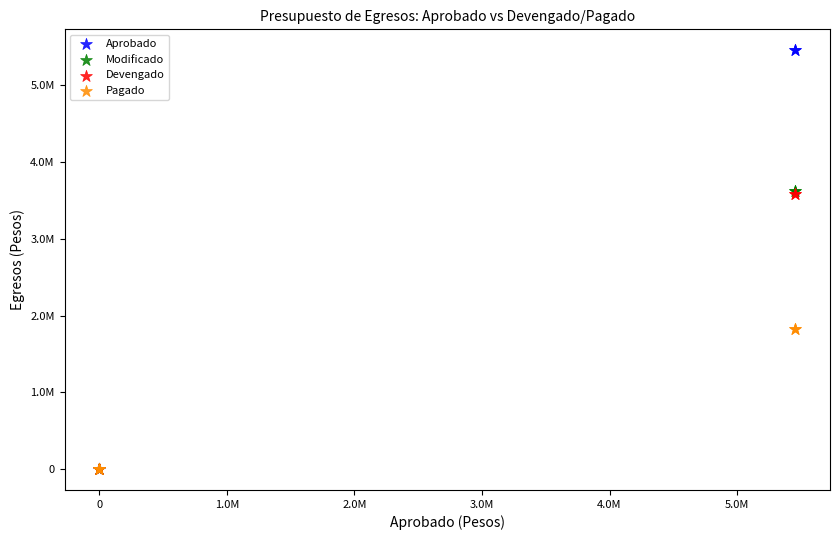

Which series reaches the maximum Y coordinate?

Aprobado